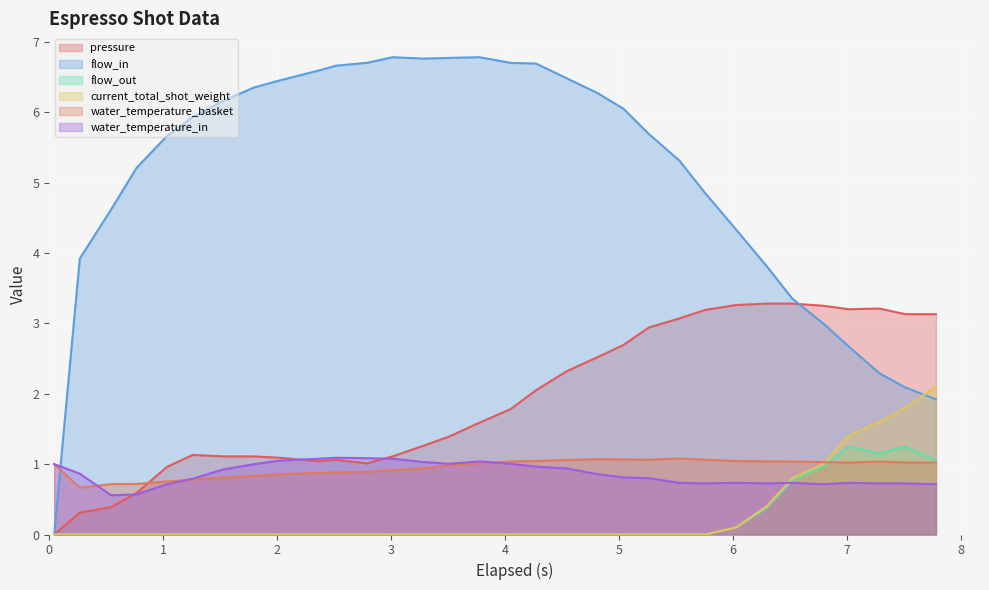

Which series has the largest range (max minus min)?

flow_in